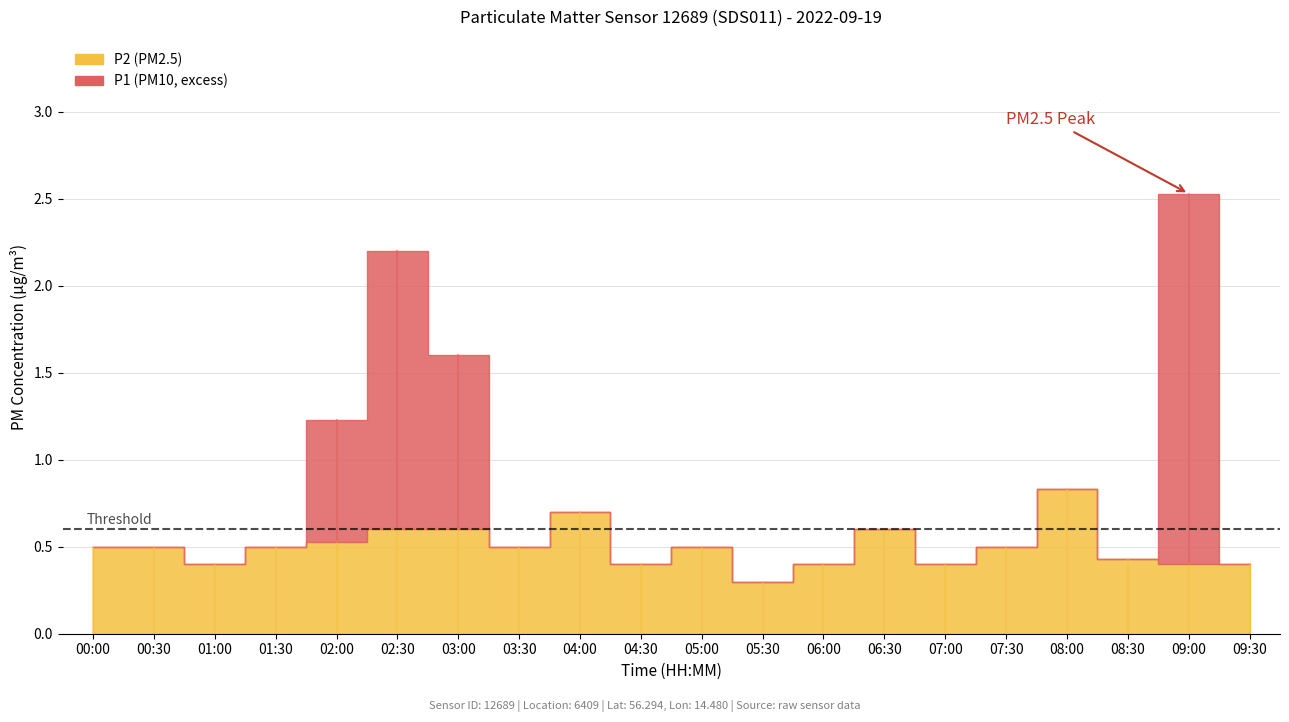

True or false: P1 has a value of 0.3 at 05:30.

True